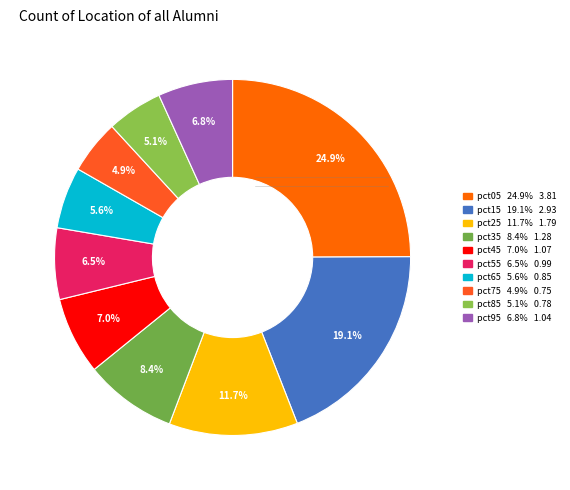

Does pct15 account for over 50% of the chart?

No